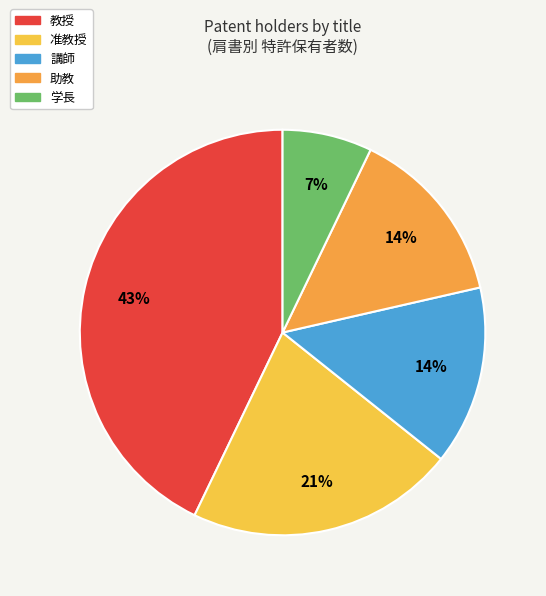

How many slices are in this pie chart?

5